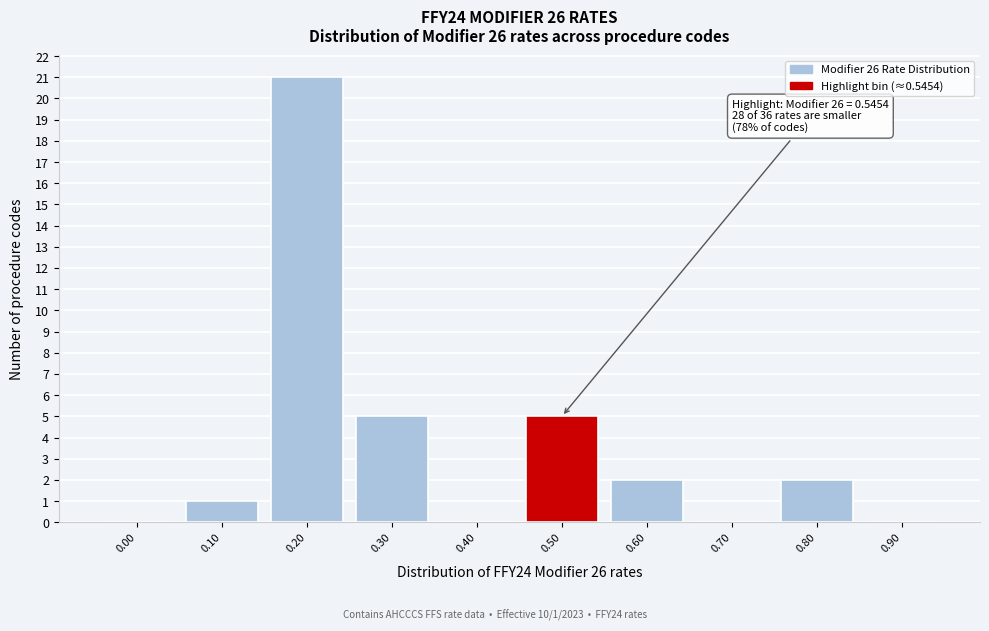

Reading left to right, what are all the values shown in this chart?

0.00=0	0.10=1	0.20=21	0.30=5	0.40=0	0.50=5	0.60=2	0.70=0	0.80=2	0.90=0